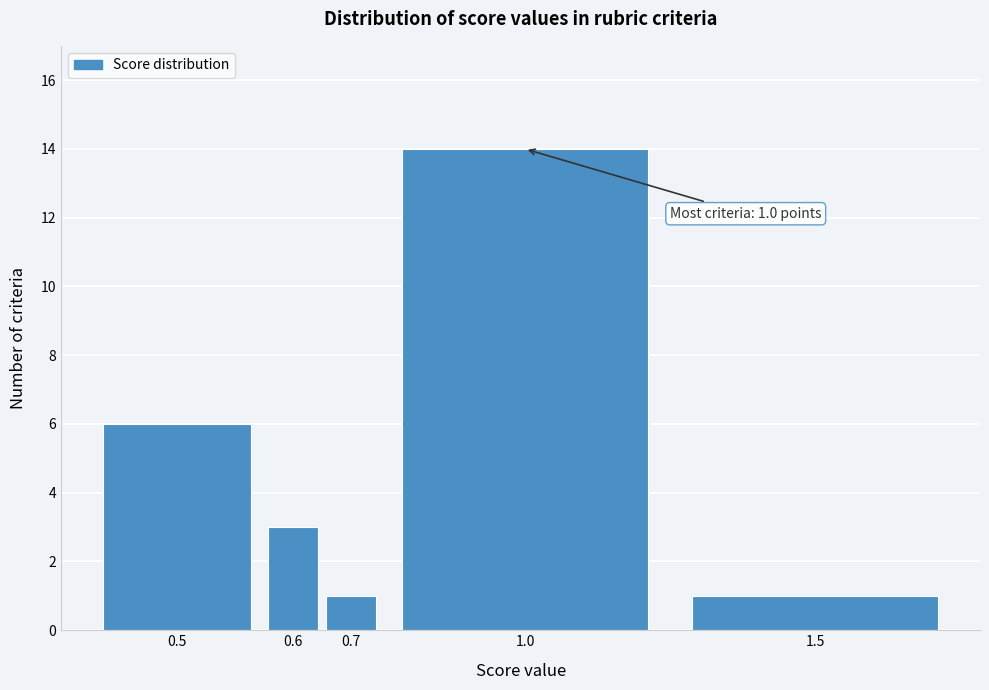

Reading left to right, list all the values displayed in this chart.

6	3	1	14	1